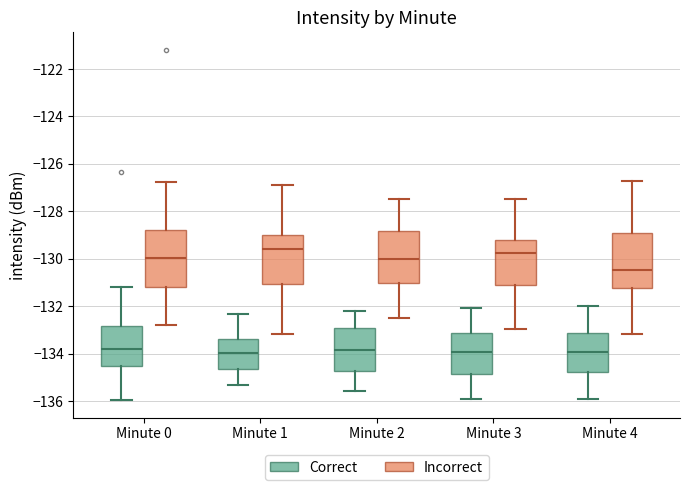

Where is the lower edge of the box for Minute 2 (Incorrect) on the y-axis? The values are not printed on the chart, so give them approximately, as read against the axis.

-131.0